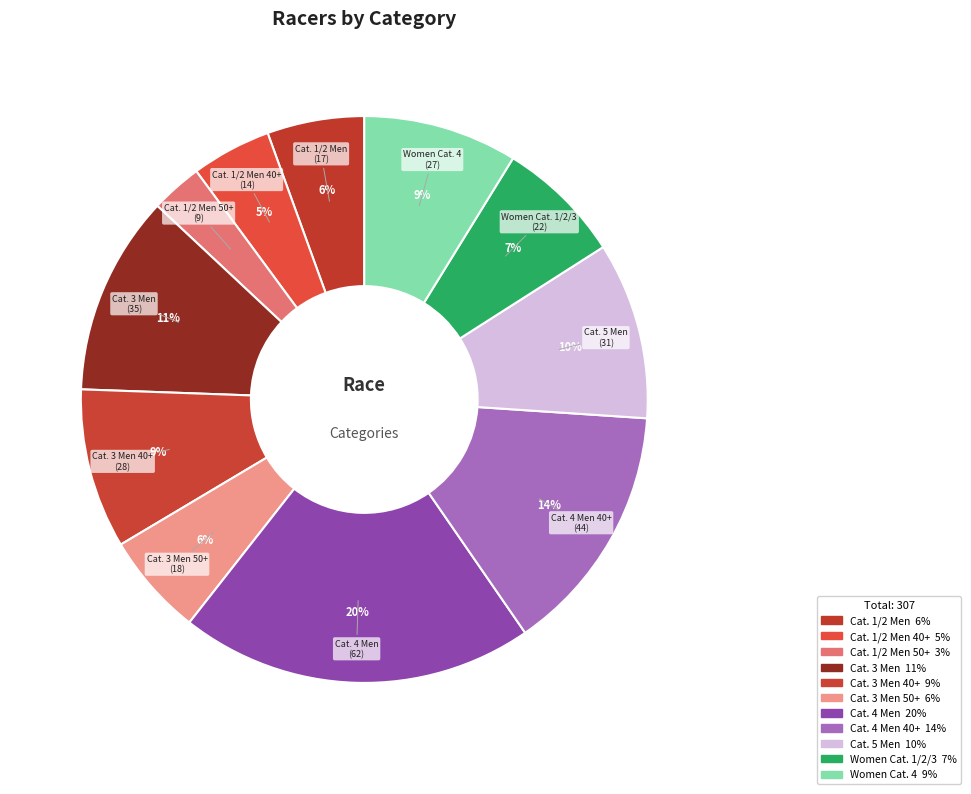

How many slices are in this pie chart?

11